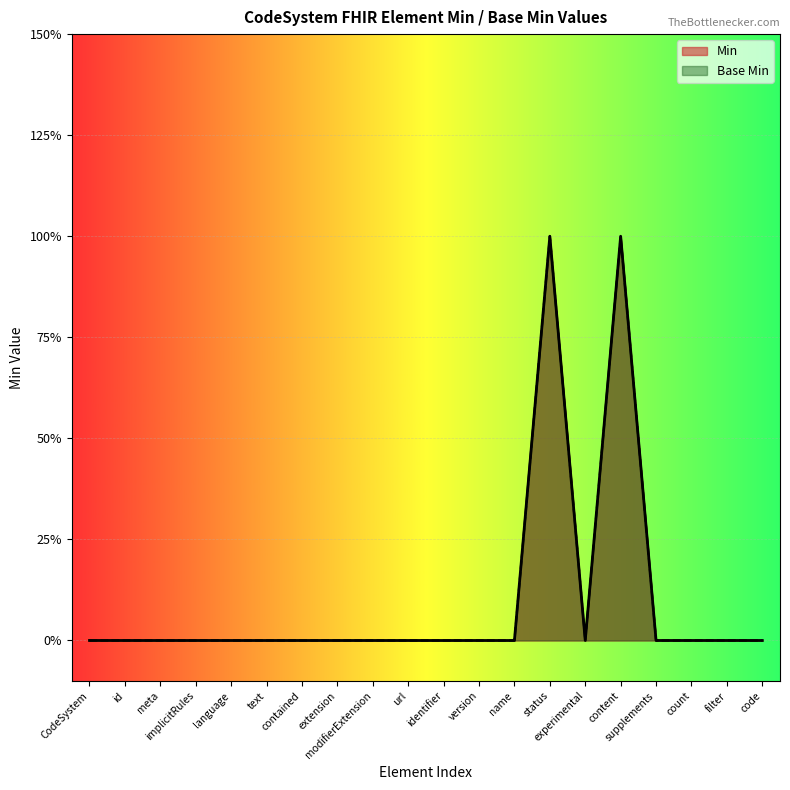

At which category is the sum across all series the highest?

status